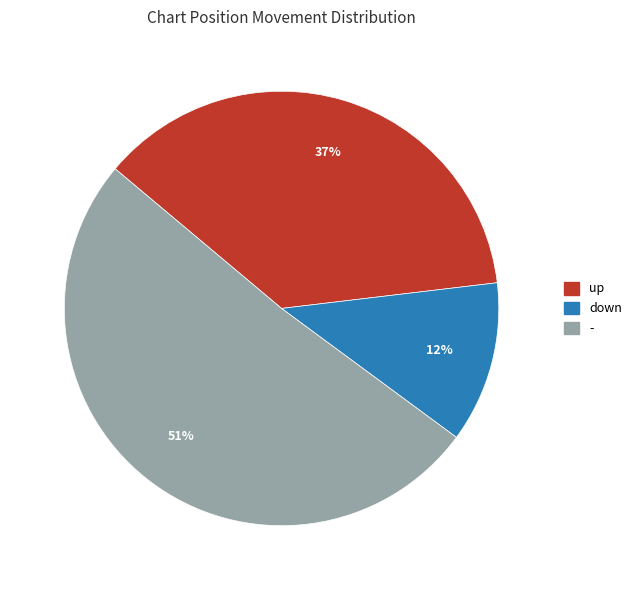

To the nearest percent, what portion does - represent?

51%